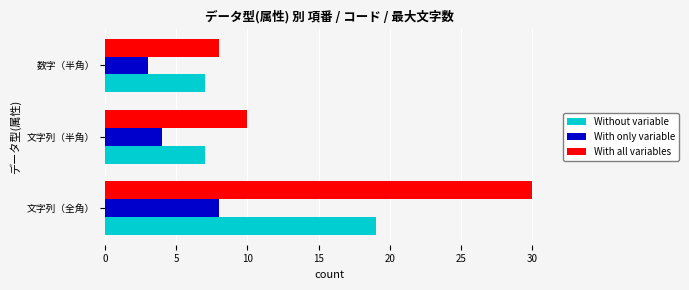

What is the difference between the second highest and minimum values in the With all variables series?

2